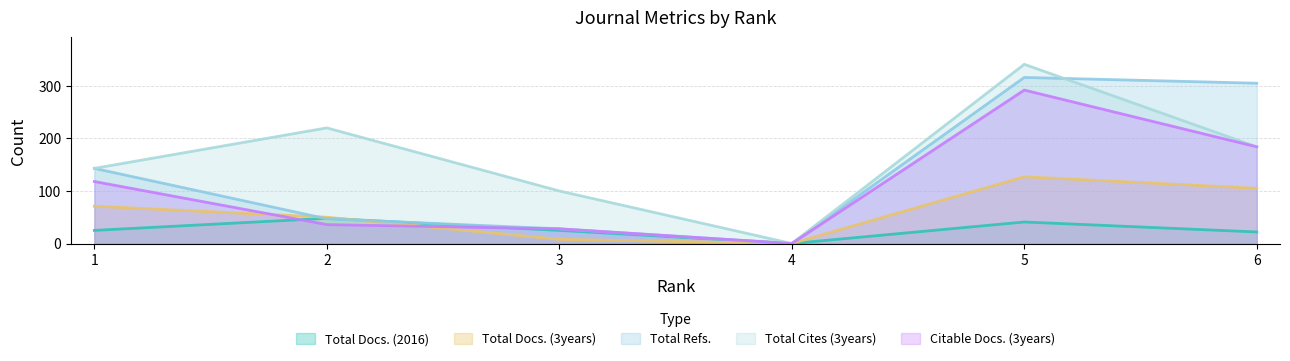

Reading left to right, what are all the values shown in this chart?

Total Docs. (2016): 25	48	25	0	41	22
Total Docs. (3years): 71	50	8	0	127	105
Total Refs.: 143	47	28	0	316	305
Total Cites (3years): 143	220	100	0	341	184
Citable Docs. (3years): 118	36	28	0	292	184